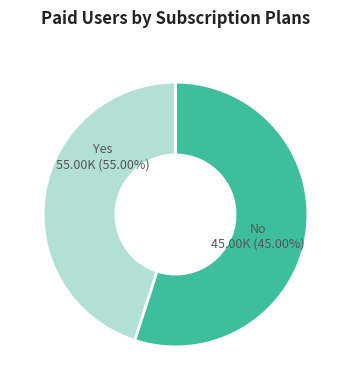

What is the majority slice?

Yes